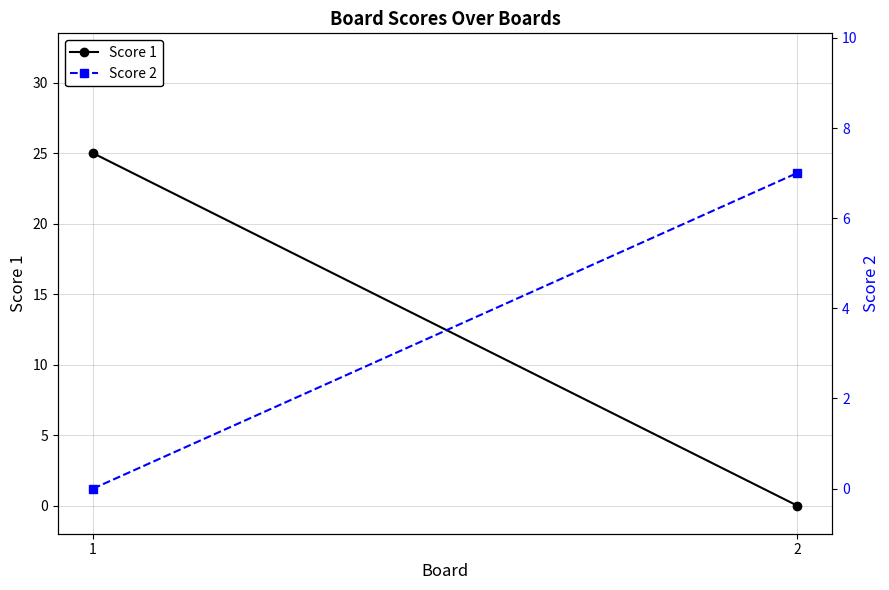

Reading left to right, extract all data points from this chart.

Score 1: 25	0
Score 2: 0	7